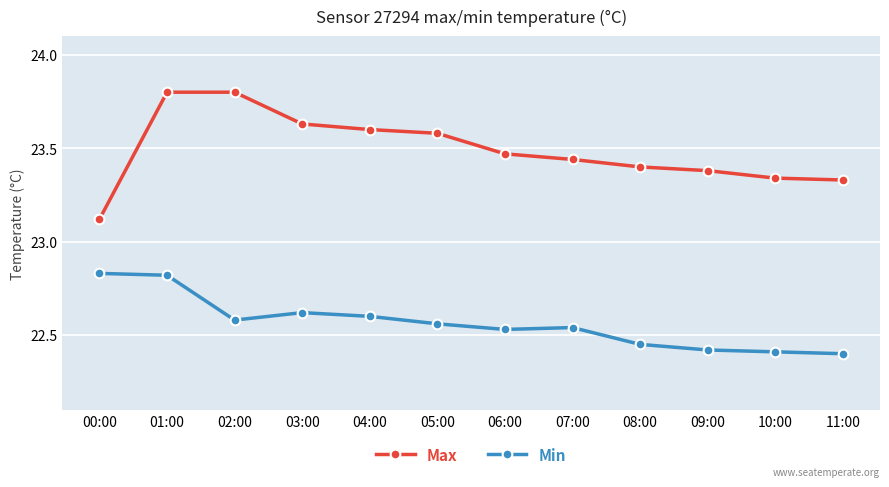

Between 03:00 and 11:00, which series saw the biggest shift?

Max